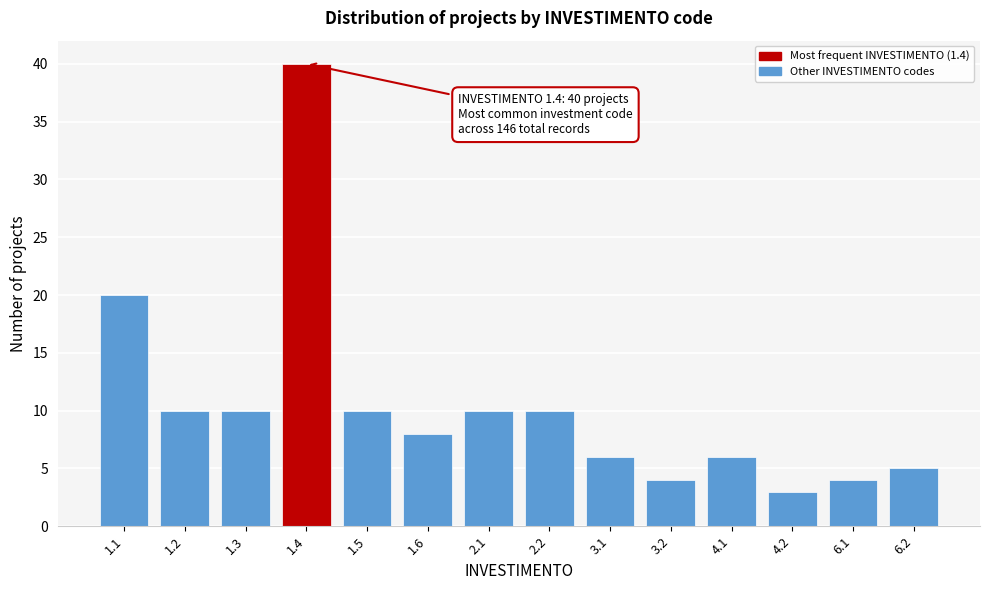

Reading right to left, what are all the values shown in this chart?

5	4	3	6	4	6	10	10	8	10	40	10	10	20